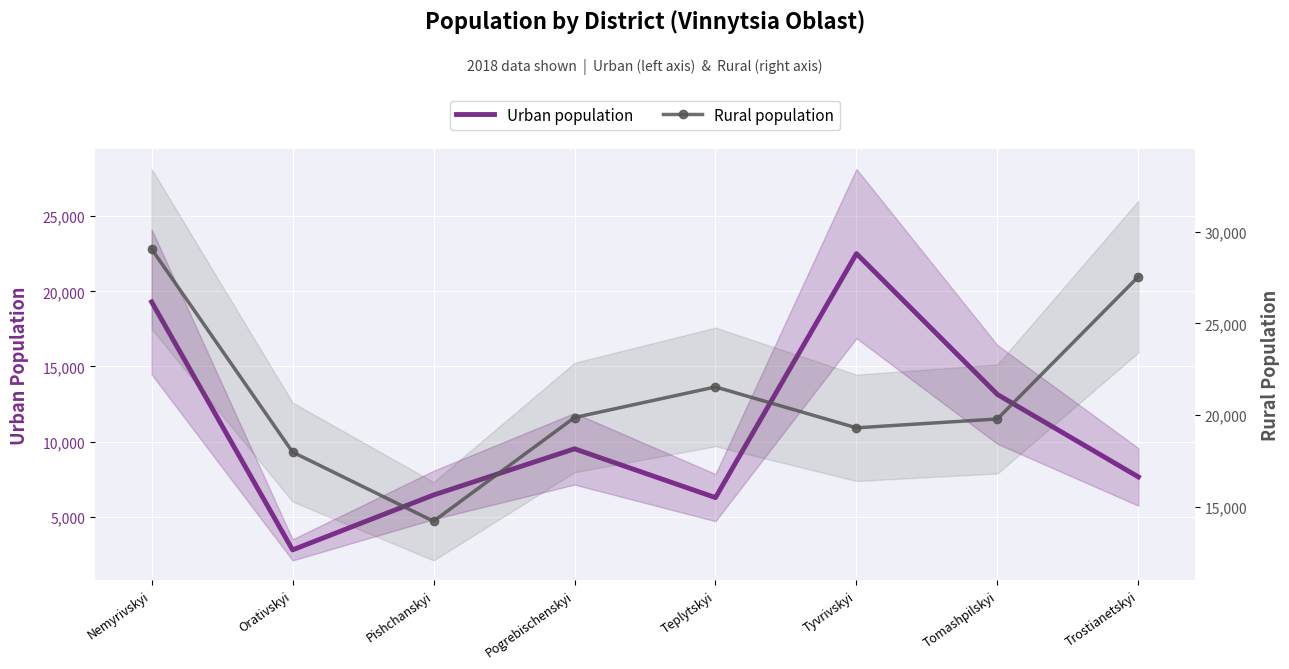

True or false: Urban population has a value of 19698 at Tomashpilskyi.

False